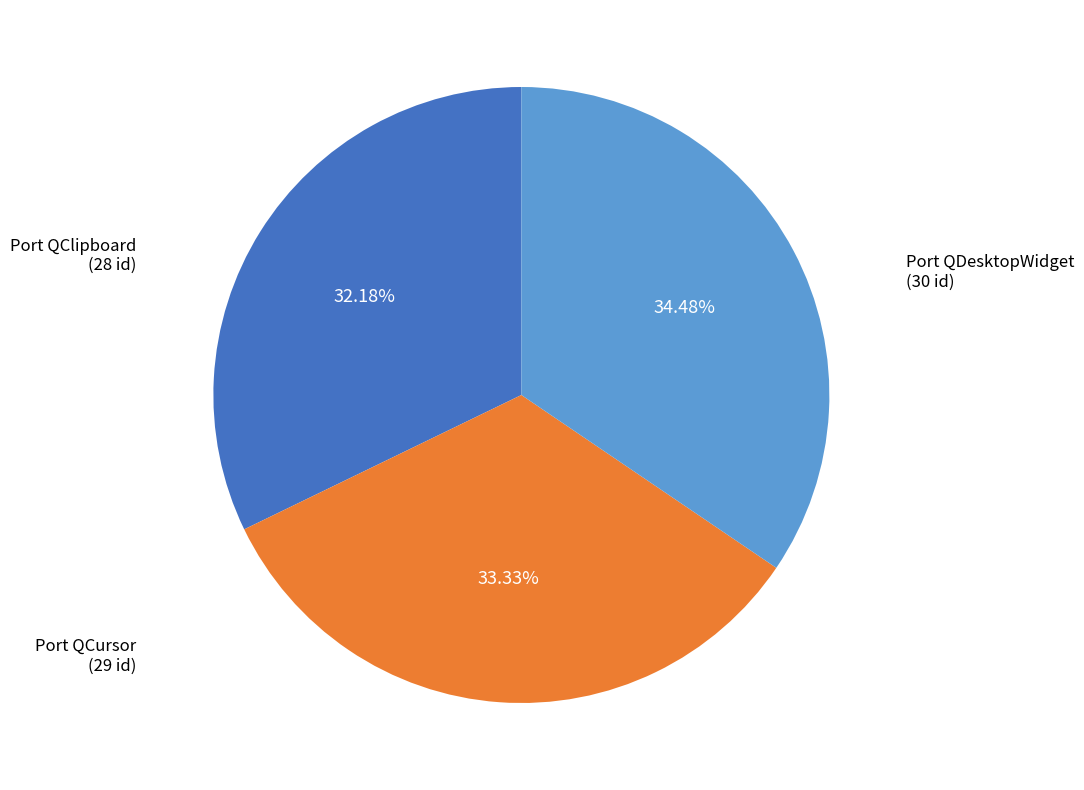

To the nearest percent, what percentage of the pie is Port QDesktopWidget?

34%